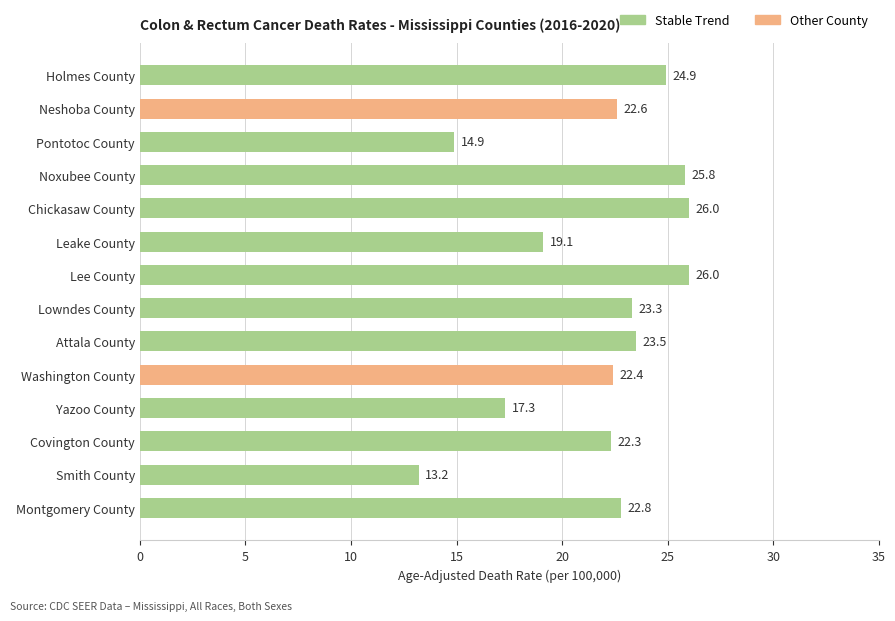

What is the label of the 5th bar from the bottom?

Washington County